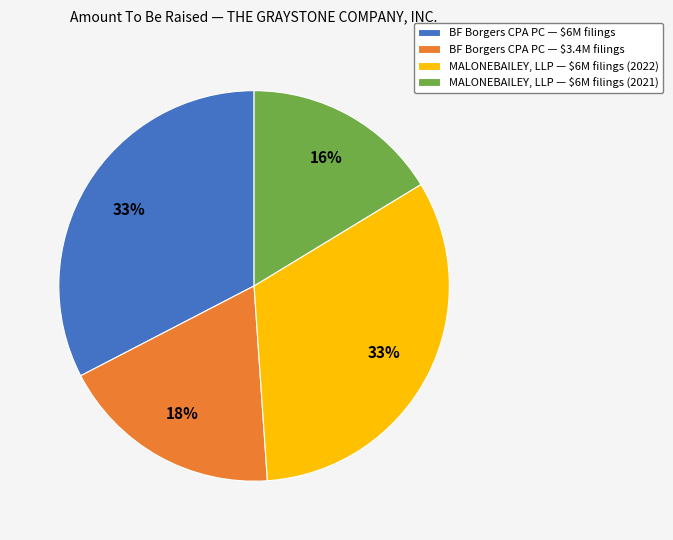

True or false: BF Borgers CPA PC — $6M filings accounts for 33% of the total.

True